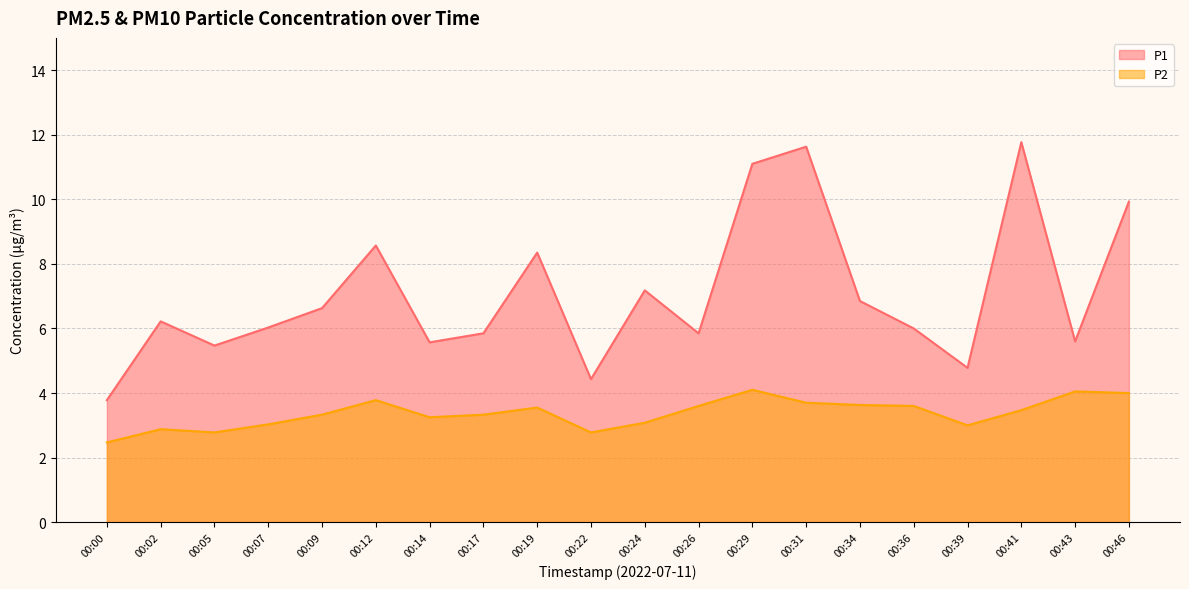

What is the spread (max minus min) of values at 00:17?

2.5